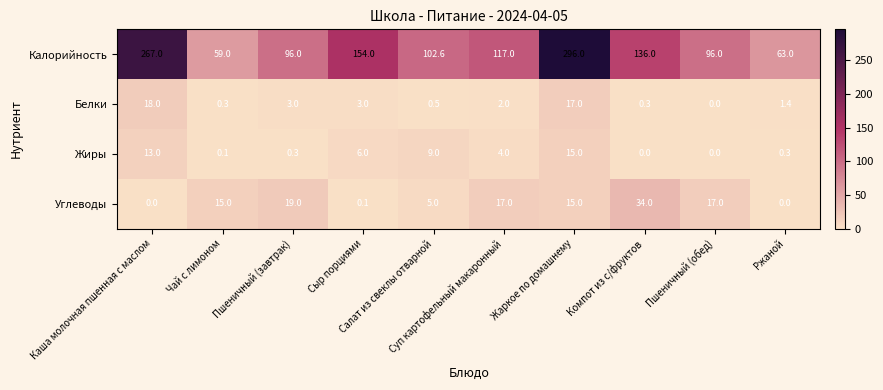

What is the minimum value for Калорийность?

59.0